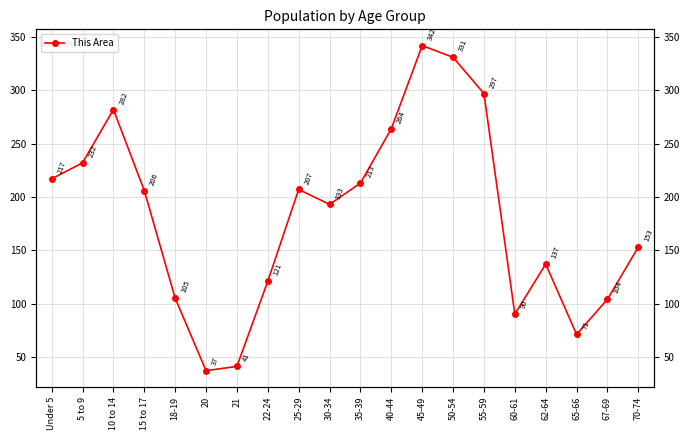

At which label is the value closest to 189?

30-34